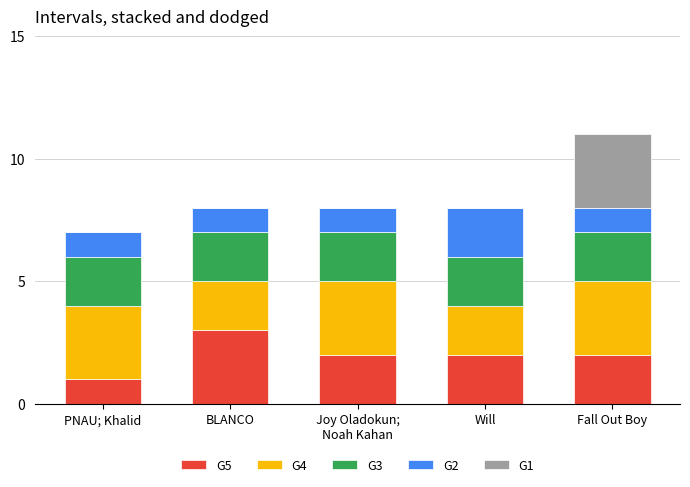

At which category is the sum across all series the highest?

Fall Out Boy